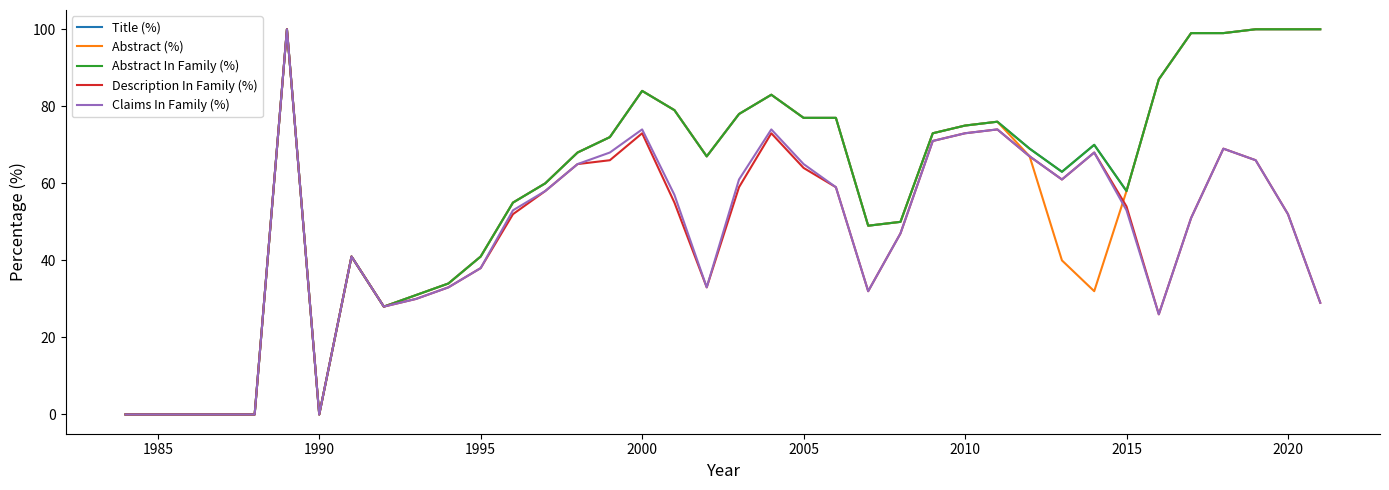

Does the chart display data point markers on the line(s)?

No